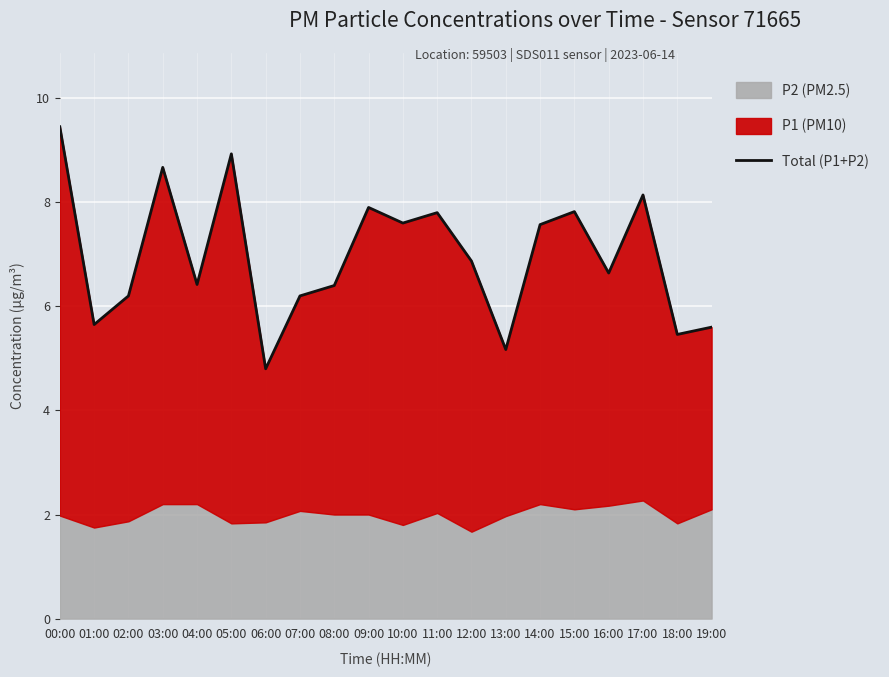

What is the maximum value shown in the chart?

9.4